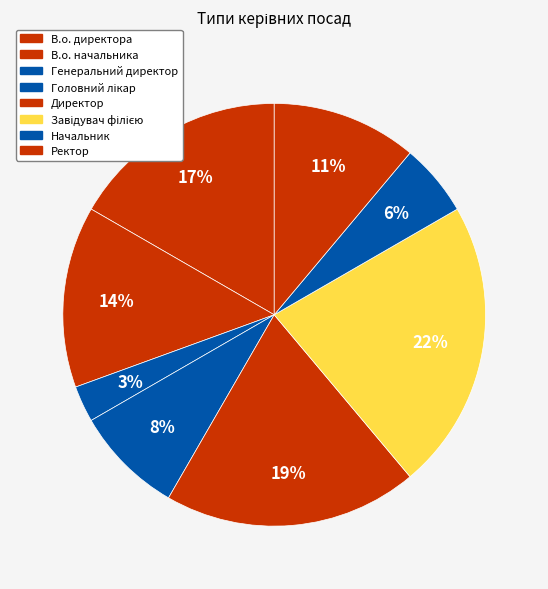

What is the ratio of the value at В.о. начальника to the value at В.о. директора?

0.8